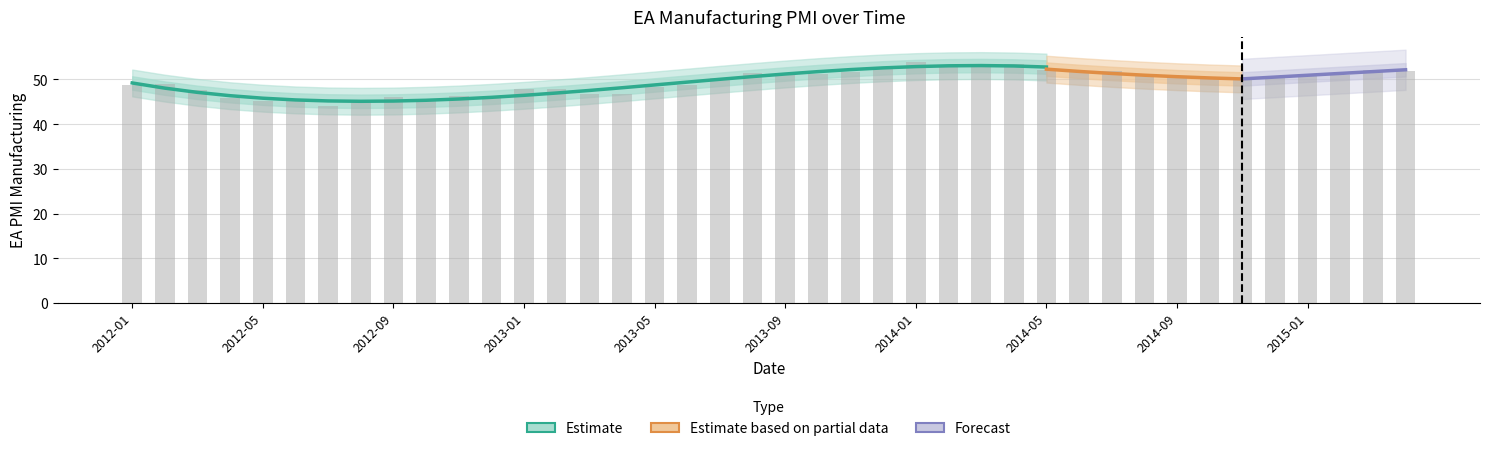

Reading left to right, what are all the values shown in this chart?

2012-01=48.8	2012-02=49.0	2012-03=47.7	2012-04=45.9	2012-05=45.1	2012-06=45.1	2012-07=44.0	2012-08=45.1	2012-09=46.1	2012-10=45.4	2012-11=46.2	2012-12=46.1	2013-01=47.9	2013-02=47.9	2013-03=46.8	2013-04=46.7	2013-05=48.3	2013-06=48.8	2013-07=50.3	2013-08=51.4	2013-09=51.1	2013-10=51.3	2013-11=51.6	2013-12=52.7	2014-01=54.0	2014-02=53.2	2014-03=53.0	2014-04=53.4	2014-05=52.2	2014-06=51.8	2014-07=51.8	2014-08=50.7	2014-09=50.3	2014-10=50.6	2014-11=50.1	2014-12=50.6	2015-01=51.0	2015-02=51.0	2015-03=52.2	2015-04=52.0